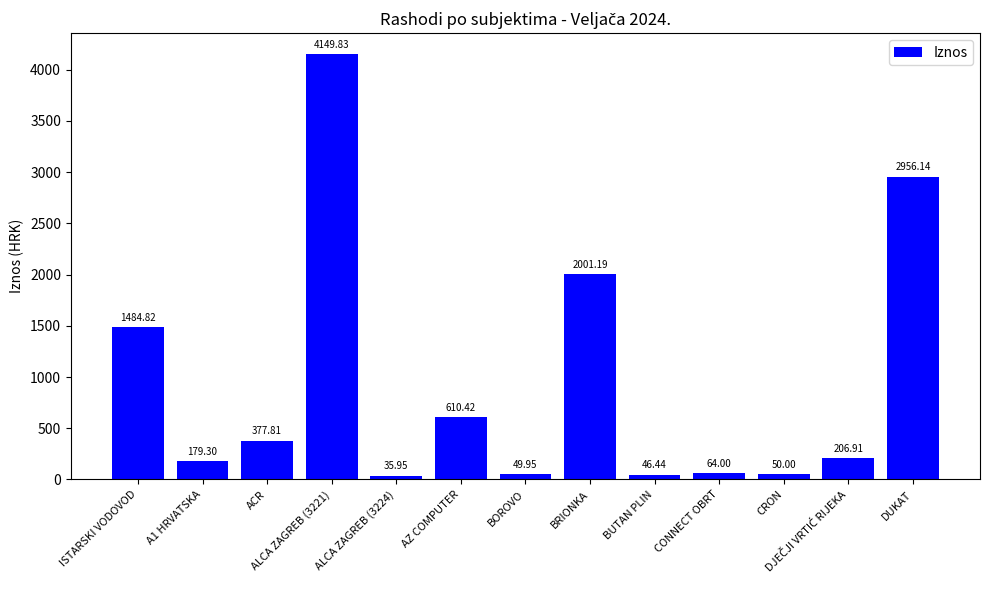

At which category does the chart reach its peak across all series?

ALCA ZAGREB (3221)